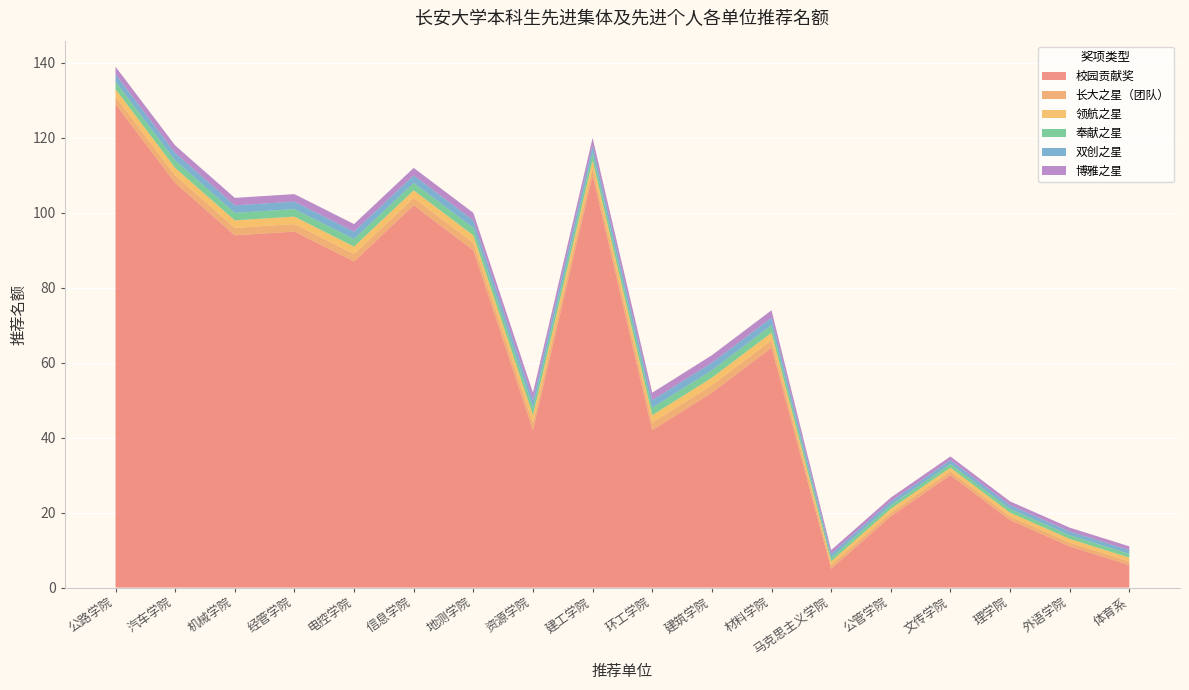

Reading left to right, list all the values displayed in this chart.

校园贡献奖: 公路学院=129	汽车学院=108	机械学院=94	经管学院=95	电控学院=87	信息学院=102	地测学院=90	资源学院=42	建工学院=110	环工学院=42	建筑学院=52	材料学院=64	马克思主义学院=5	公管学院=19	文传学院=30	理学院=18	外语学院=11	体育系=6
长大之星（团队）: 公路学院=2	汽车学院=2	机械学院=2	经管学院=2	电控学院=2	信息学院=2	地测学院=2	资源学院=2	建工学院=2	环工学院=2	建筑学院=2	材料学院=2	马克思主义学院=1	公管学院=1	文传学院=1	理学院=1	外语学院=1	体育系=1
领航之星: 公路学院=2	汽车学院=2	机械学院=2	经管学院=2	电控学院=2	信息学院=2	地测学院=2	资源学院=2	建工学院=2	环工学院=2	建筑学院=2	材料学院=2	马克思主义学院=1	公管学院=1	文传学院=1	理学院=1	外语学院=1	体育系=1
奉献之星: 公路学院=2	汽车学院=2	机械学院=2	经管学院=2	电控学院=2	信息学院=2	地测学院=2	资源学院=2	建工学院=2	环工学院=2	建筑学院=2	材料学院=2	马克思主义学院=1	公管学院=1	文传学院=1	理学院=1	外语学院=1	体育系=1
双创之星: 公路学院=2	汽车学院=2	机械学院=2	经管学院=2	电控学院=2	信息学院=2	地测学院=2	资源学院=2	建工学院=2	环工学院=2	建筑学院=2	材料学院=2	马克思主义学院=1	公管学院=1	文传学院=1	理学院=1	外语学院=1	体育系=1
博雅之星: 公路学院=2	汽车学院=2	机械学院=2	经管学院=2	电控学院=2	信息学院=2	地测学院=2	资源学院=2	建工学院=2	环工学院=2	建筑学院=2	材料学院=2	马克思主义学院=1	公管学院=1	文传学院=1	理学院=1	外语学院=1	体育系=1